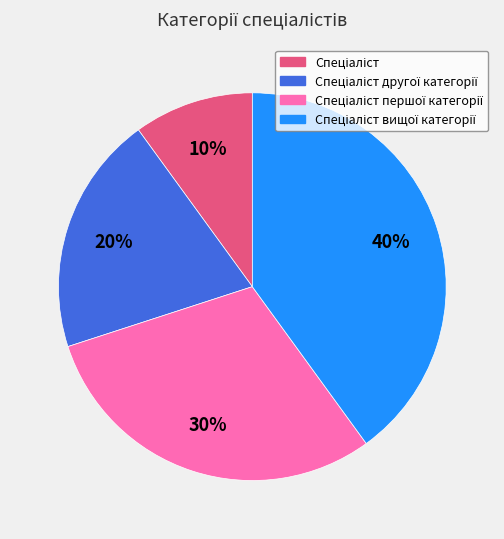

Does any single category account for the majority?

No